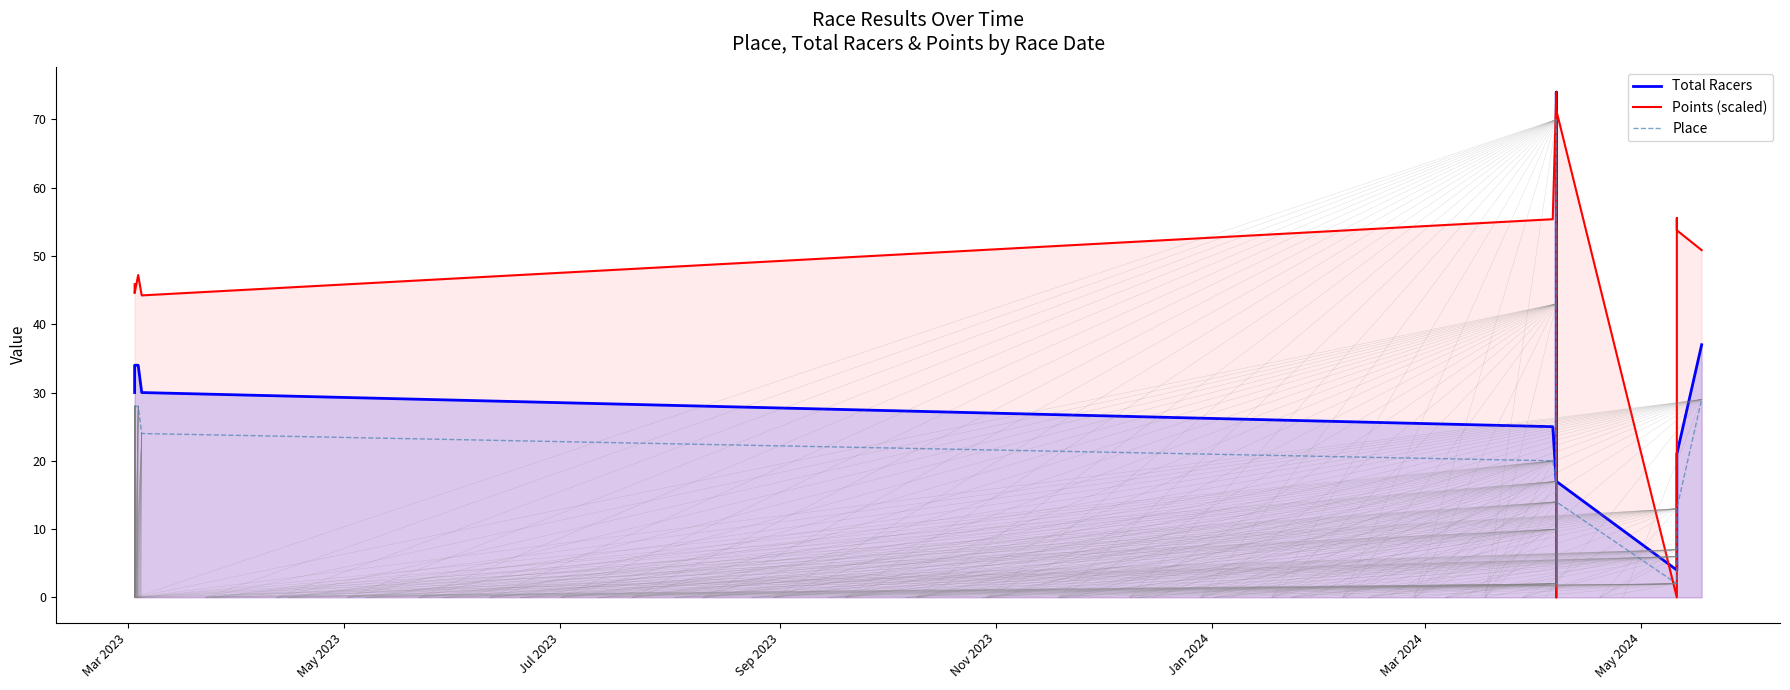

What is the lowest value of the Place series?

2.0